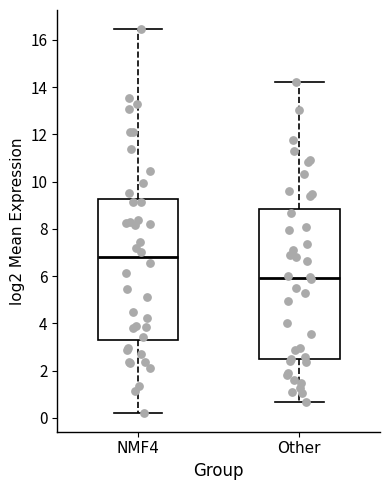

Reading left to right, transcribe this box plot: for each box, give where its median line is, the range the box spans, and where its two whiskers end, as read against the y-axis. The values are not printed on the chart, so give them approximately, as read against the axis.

NMF4: median 6.8, box 3.4 to 9.2, whiskers 0.2 to 16.4
Other: median 6.0, box 2.4 to 8.8, whiskers 0.6 to 14.2